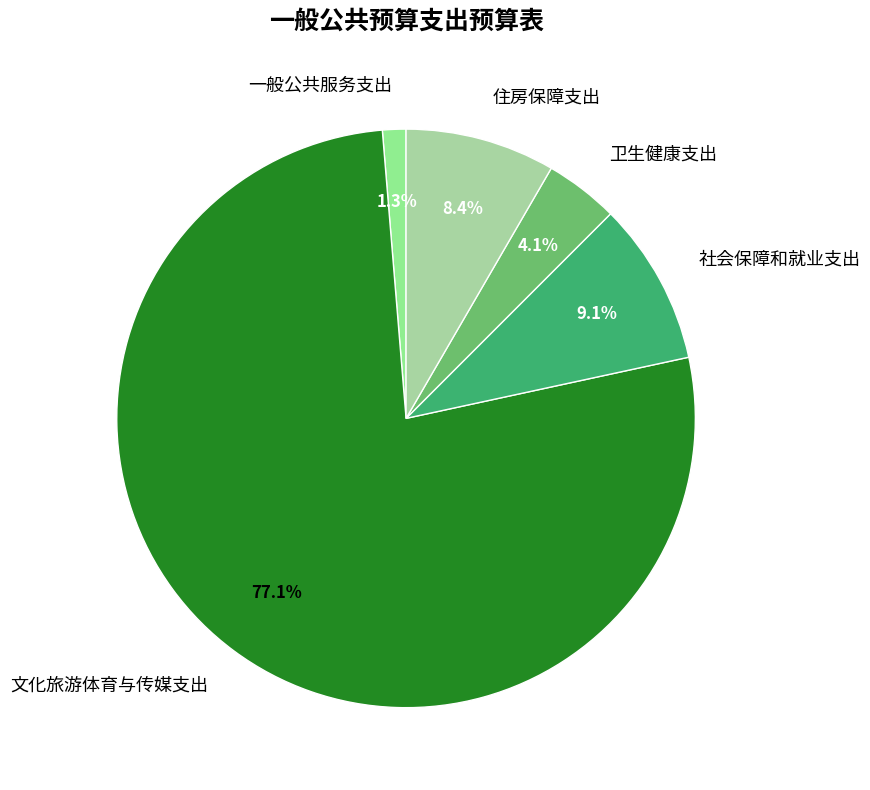

Rank the categories by value from highest to lowest.

文化旅游体育与传媒支出, 社会保障和就业支出, 住房保障支出, 卫生健康支出, 一般公共服务支出